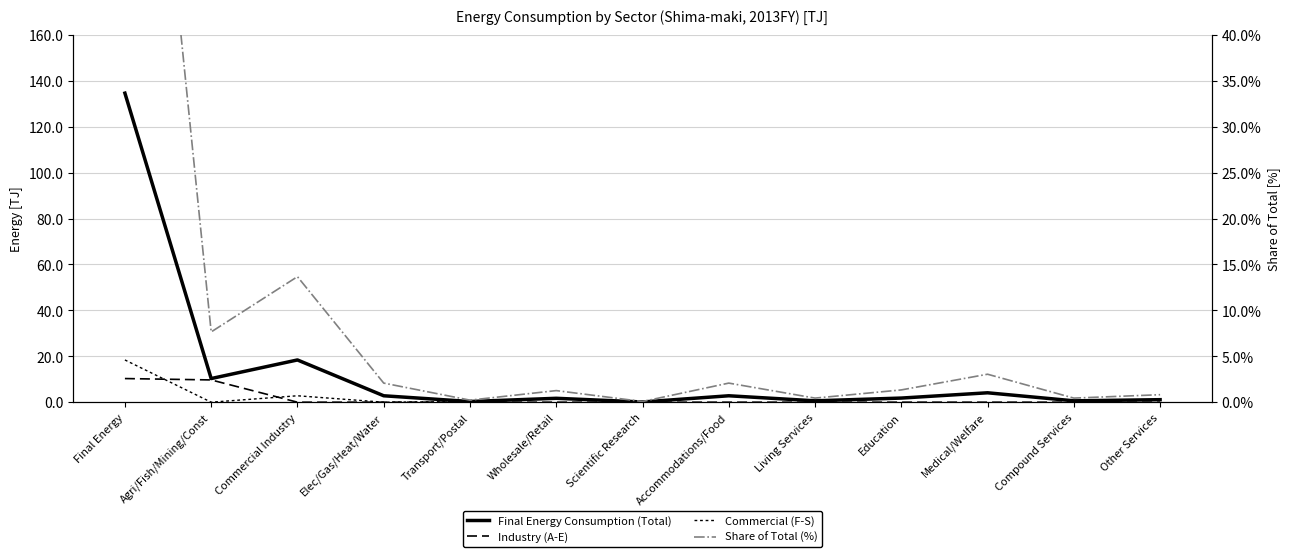

True or false: Share of Total (%) and Final Energy Consumption (Total) intersect in this chart.

False